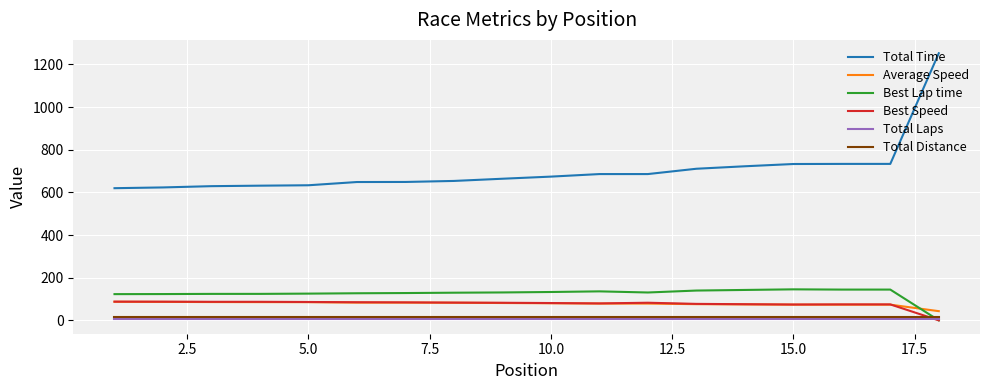

True or false: Total Time and Total Laps intersect in this chart.

False